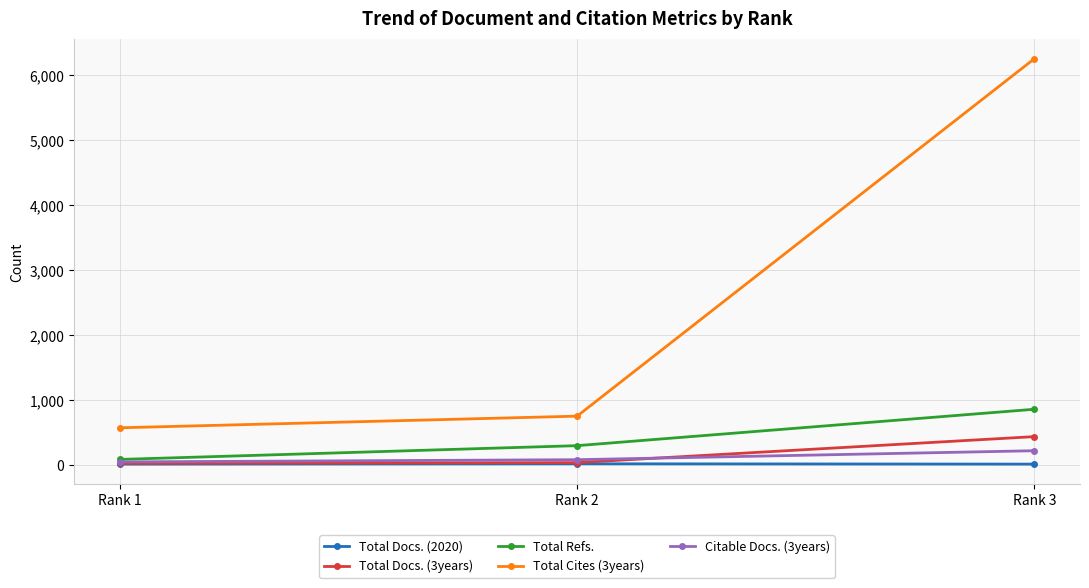

Which series has the widest spread of values?

Total Cites (3years)